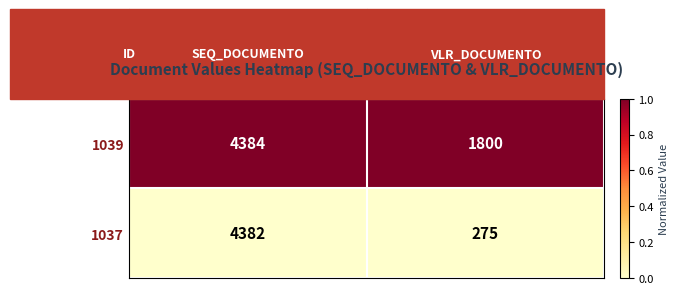

What is the average value of the 1039 series?

3092